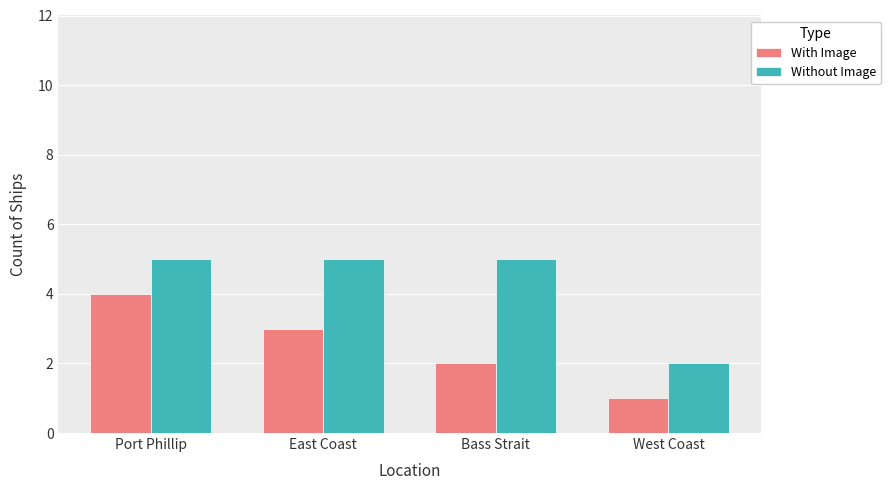

What is the value of the Without Image bar at the 1st from the left?

5